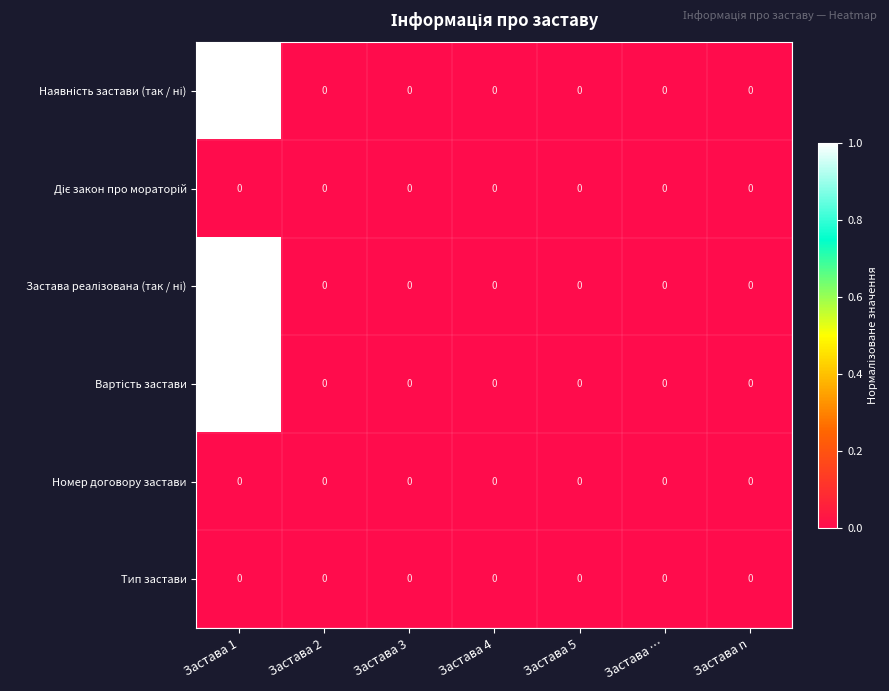

How many data points does each series have?

7